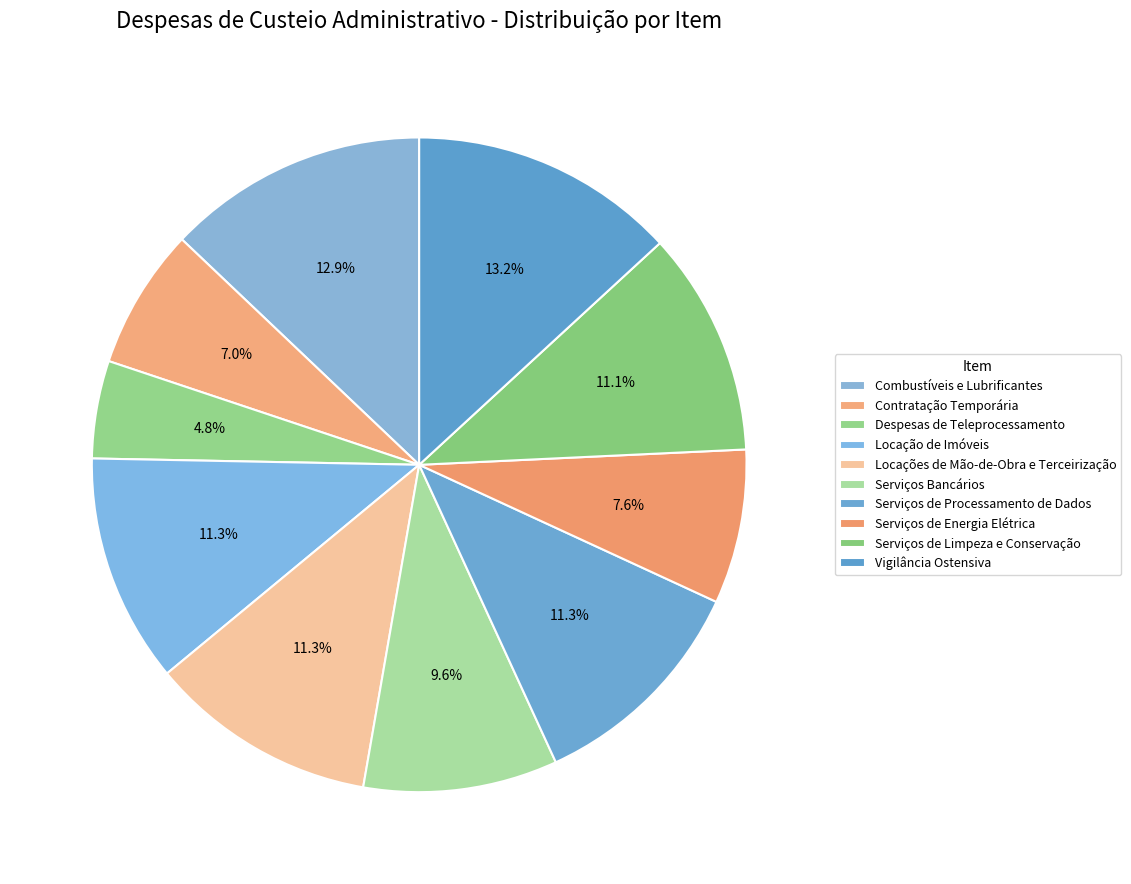

How many slices are in this pie chart?

10